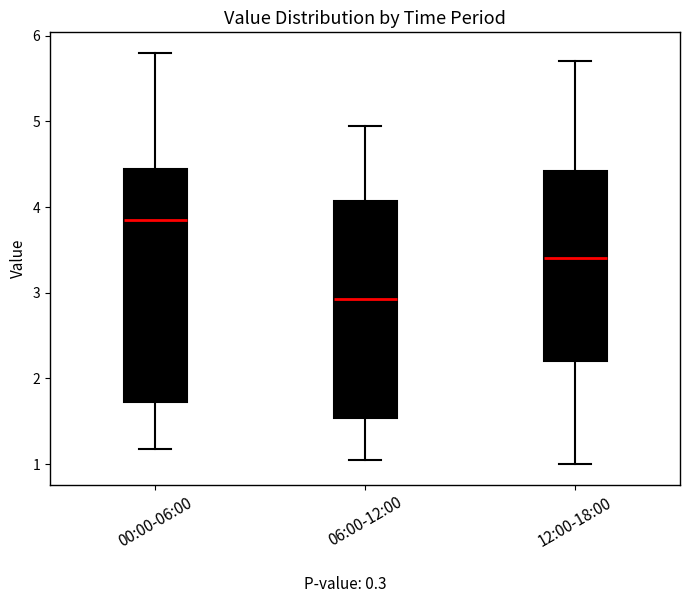

Reading left to right, read every box against the y-axis: the position of its median line, the range the box covers, and the ends of its whiskers. The values are not printed on the chart, so give them approximately, as read against the axis.

00:00-06:00: median 3.9, box 1.7 to 4.4, whiskers 1.2 to 5.8
06:00-12:00: median 2.9, box 1.5 to 4.1, whiskers 1.1 to 5.0
12:00-18:00: median 3.4, box 2.2 to 4.4, whiskers 1.0 to 5.7